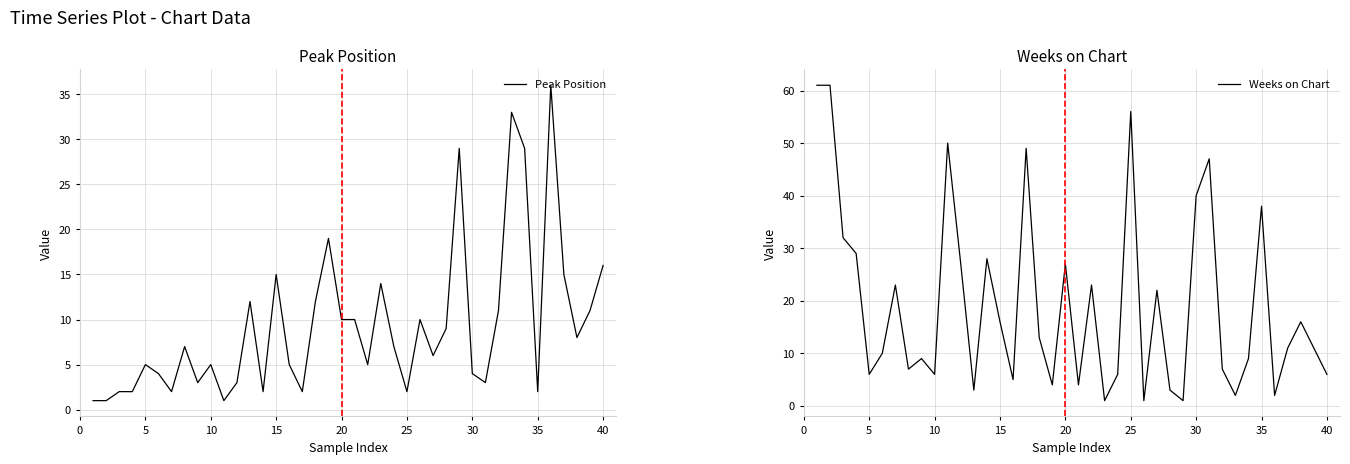

What is the difference between the second highest and minimum values in the Weeks on Chart series?

60